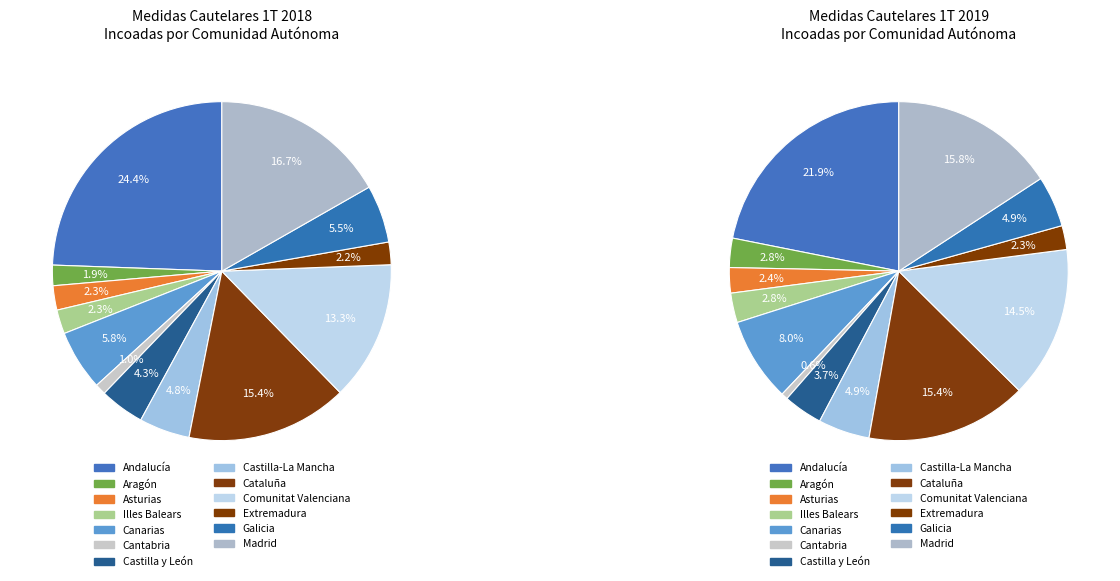

Is Asturias the majority of the pie?

No